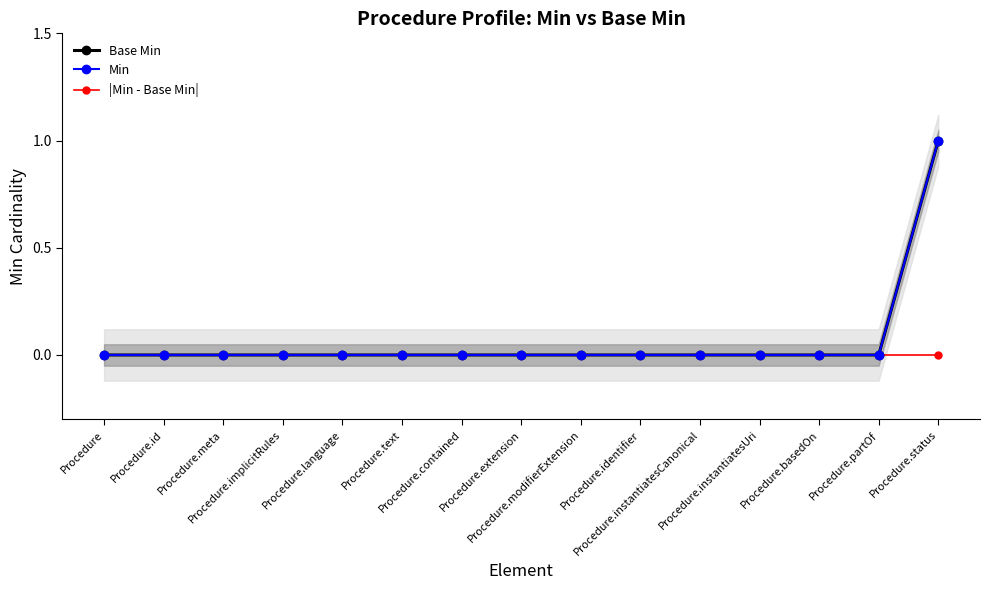

Rank the categories by Base Min value from lowest to highest.

Procedure, Procedure.id, Procedure.meta, Procedure.implicitRules, Procedure.language, Procedure.text, Procedure.contained, Procedure.extension, Procedure.modifierExtension, Procedure.identifier, Procedure.instantiatesCanonical, Procedure.instantiatesUri, Procedure.basedOn, Procedure.partOf, Procedure.status